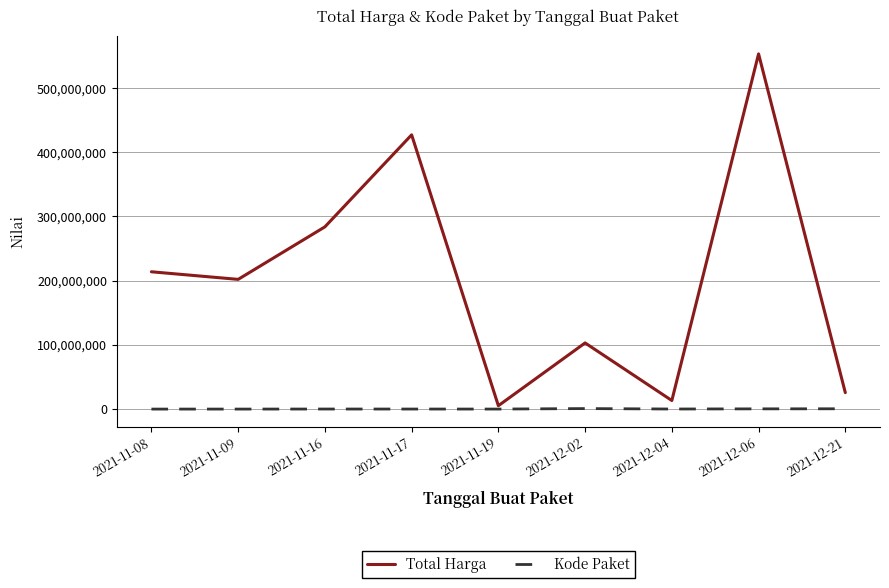

Rank the series by their maximum value, from lowest to highest.

Kode Paket, Total Harga